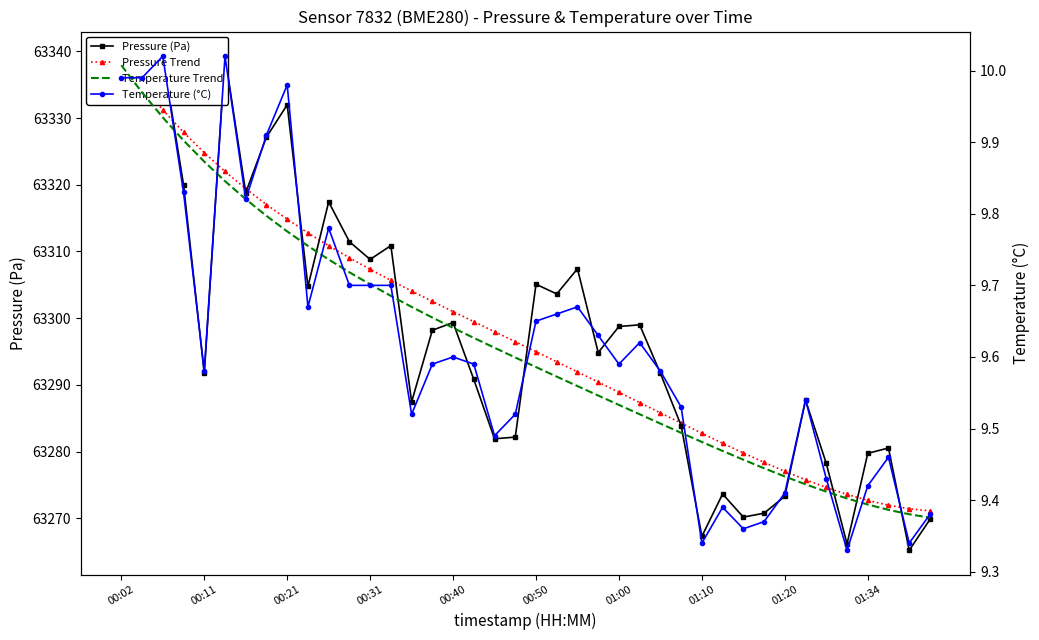

At how many categories does at least one series exceed 55708?

40